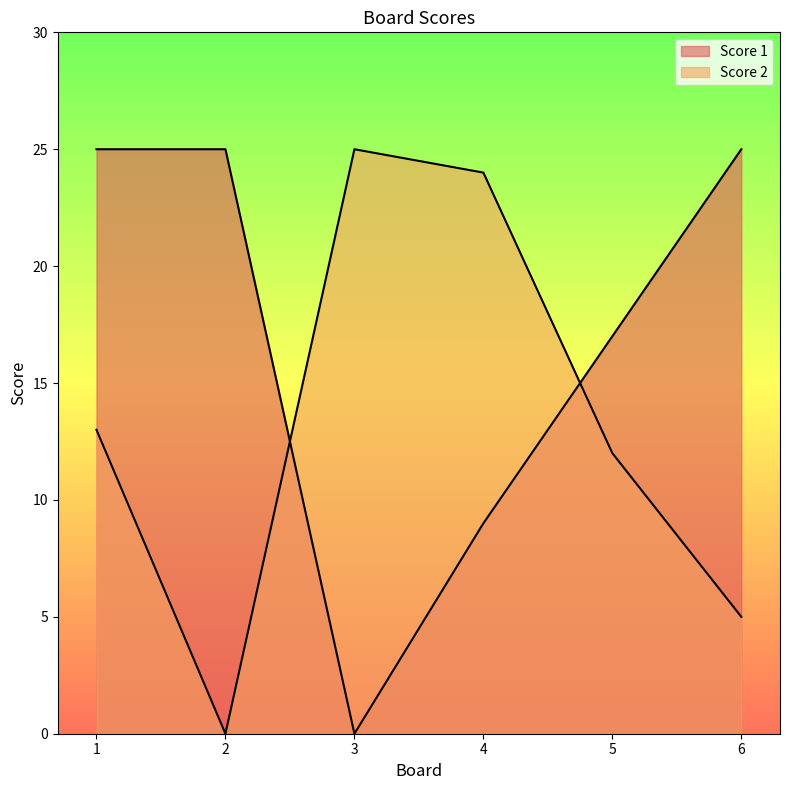

What is the difference between the maximum and second lowest values in the Score 2 series?

20